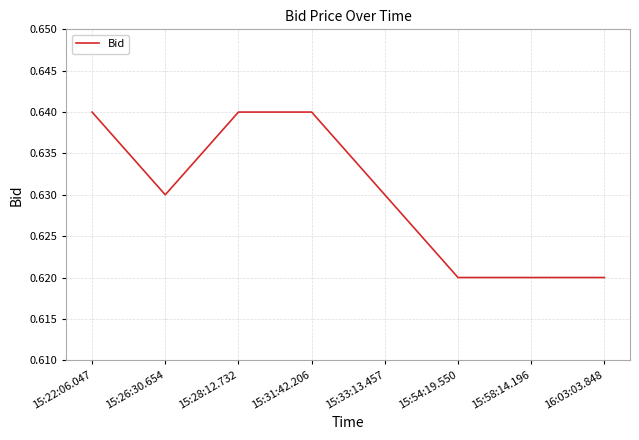

What is the sum of the values at 15:54:19.550 and 15:22:06.047?

1.3